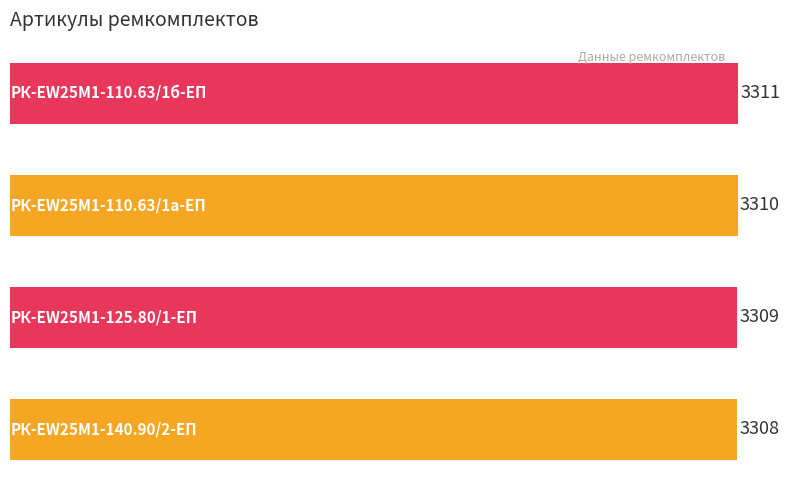

What is the average value?

3310